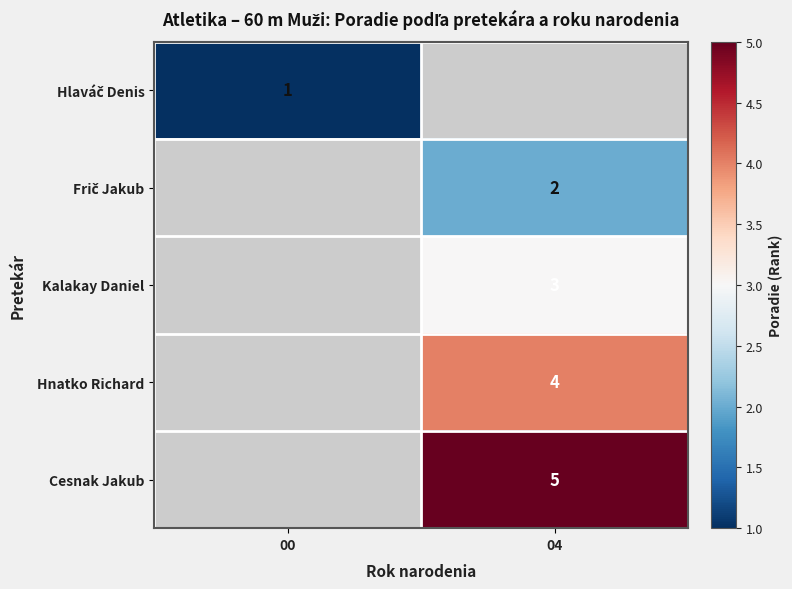

Is the value of Hnatko Richard at 04 greater than the value of Kalakay Daniel at 04?

Yes